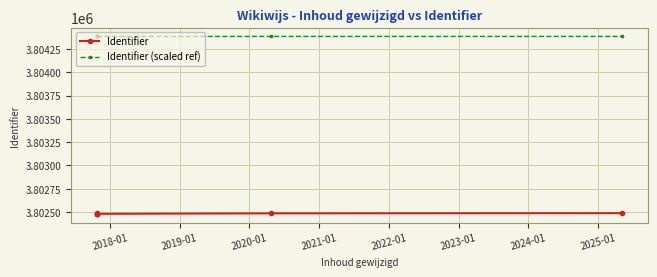

What is the sum of all Identifier values?

22814913.0